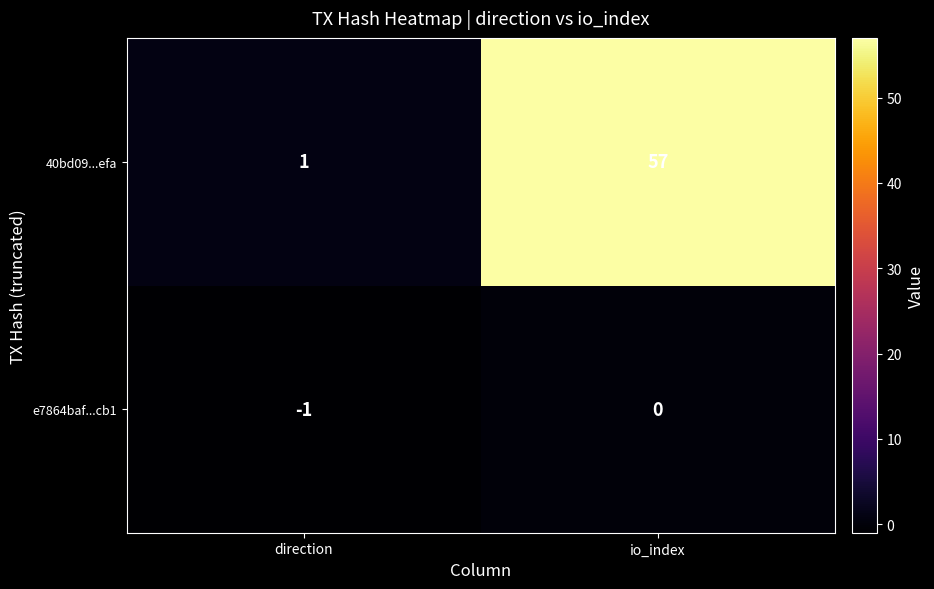

At which label is 40bd09...efa closest to 29?

direction